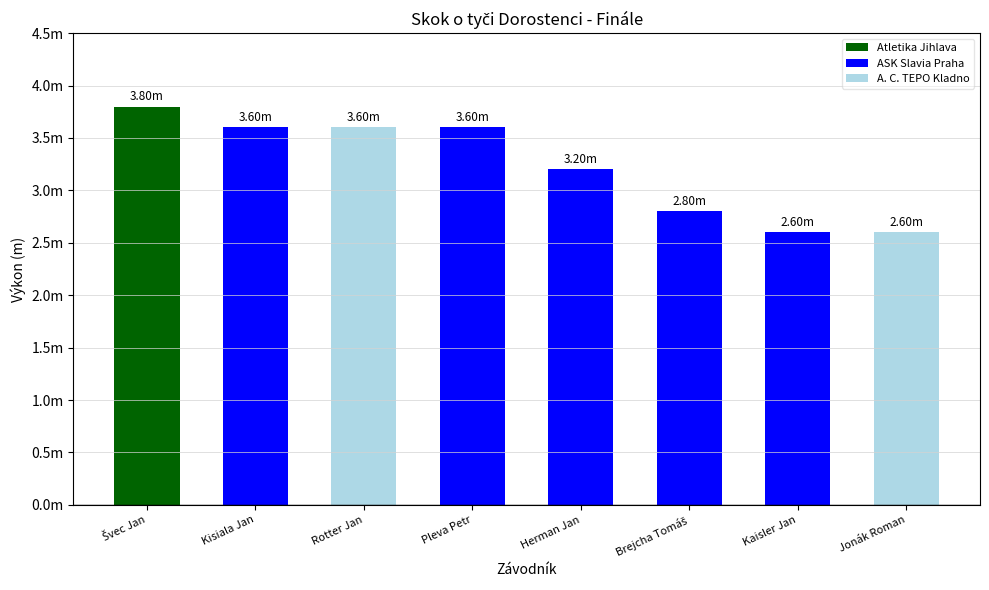

What is the sum of the values at Švec Jan and Brejcha Tomáš?

6.6